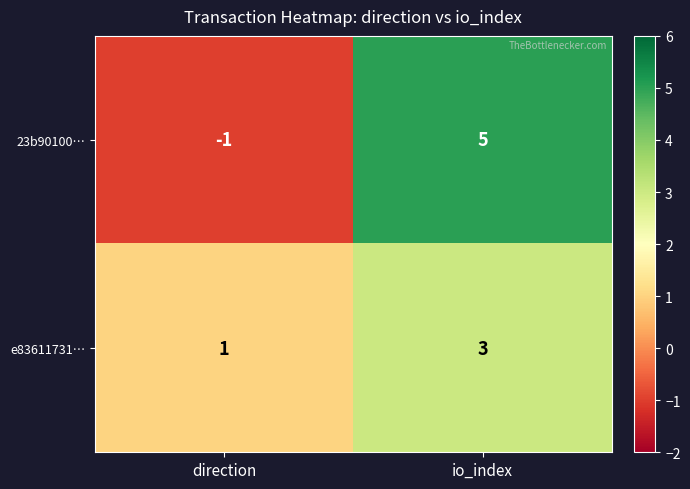

At which category does the chart reach its peak across all series?

io_index